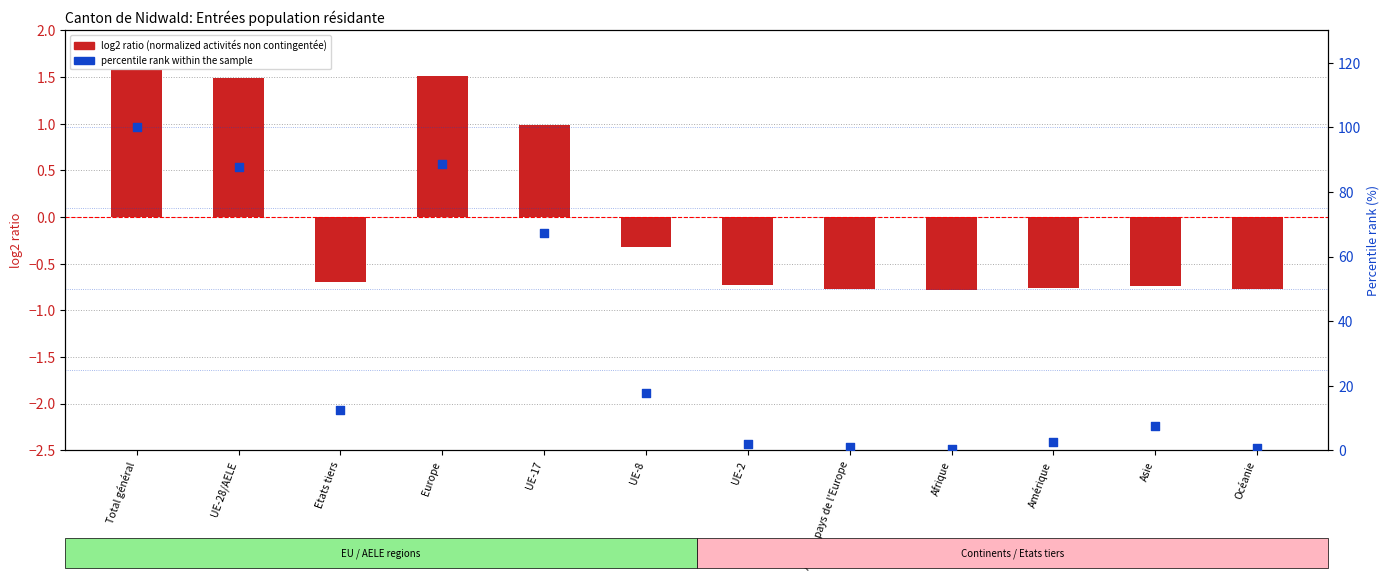

Which series has the largest total across all categories?

percentile rank within the sample